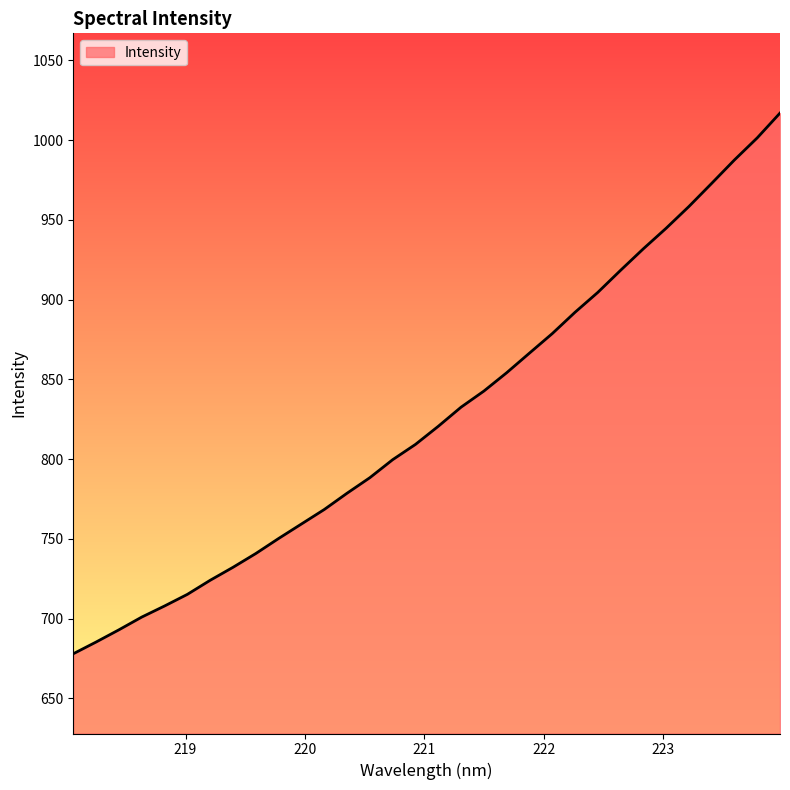

What is the maximum value shown in the chart?

1017.0